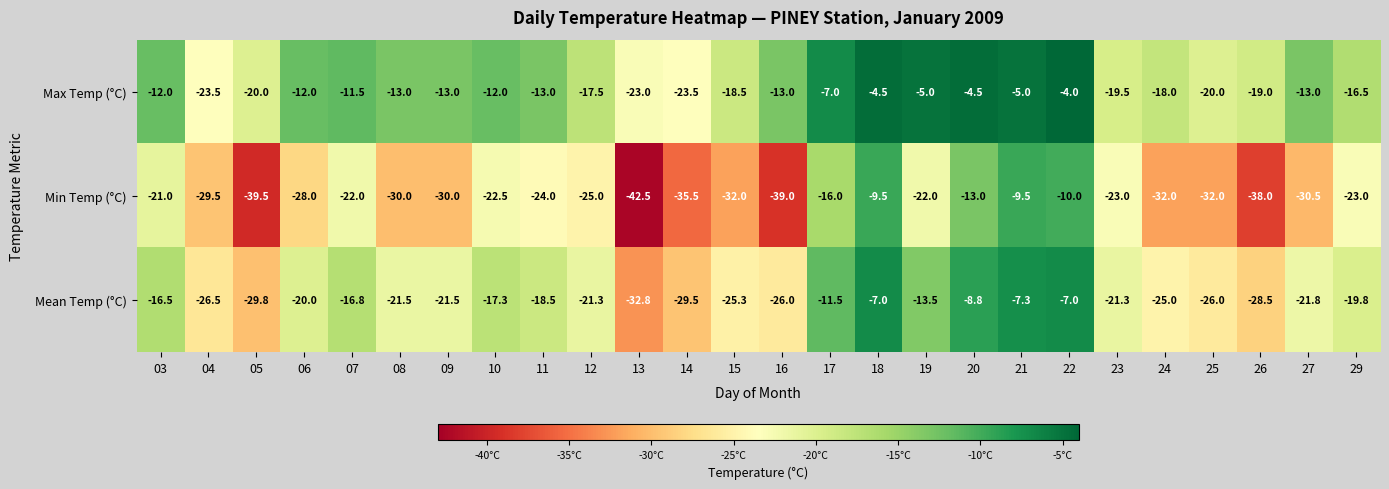

Which series has the widest spread of values?

Min Temp (°C)